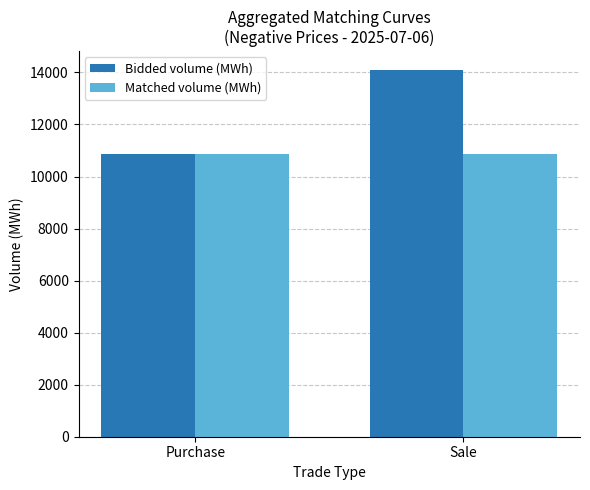

Which series has the largest total across all categories?

Bidded volume (MWh)